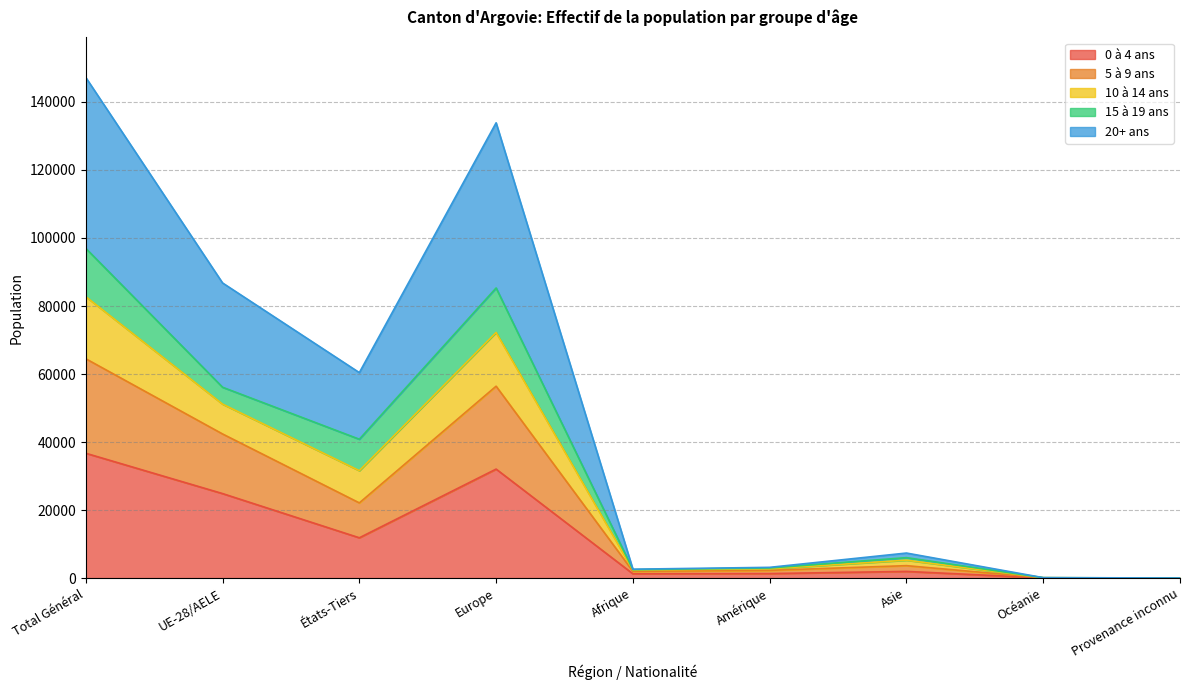

What is the label of the 6th point from the left?

Amérique